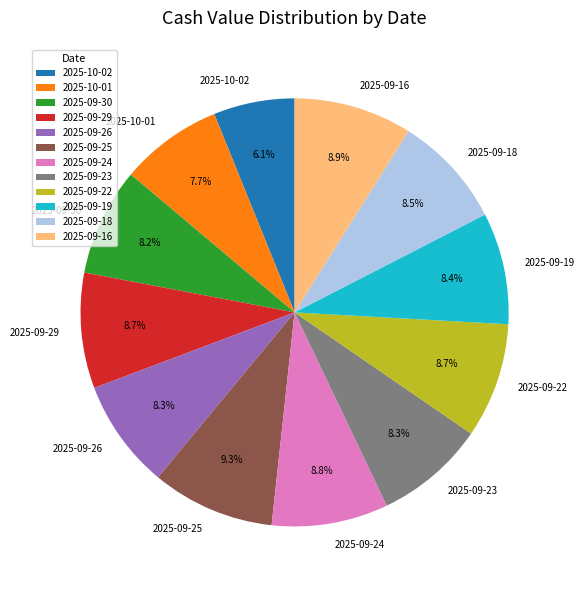

What percentage is NOT represented by 2025-10-01?

92.3%